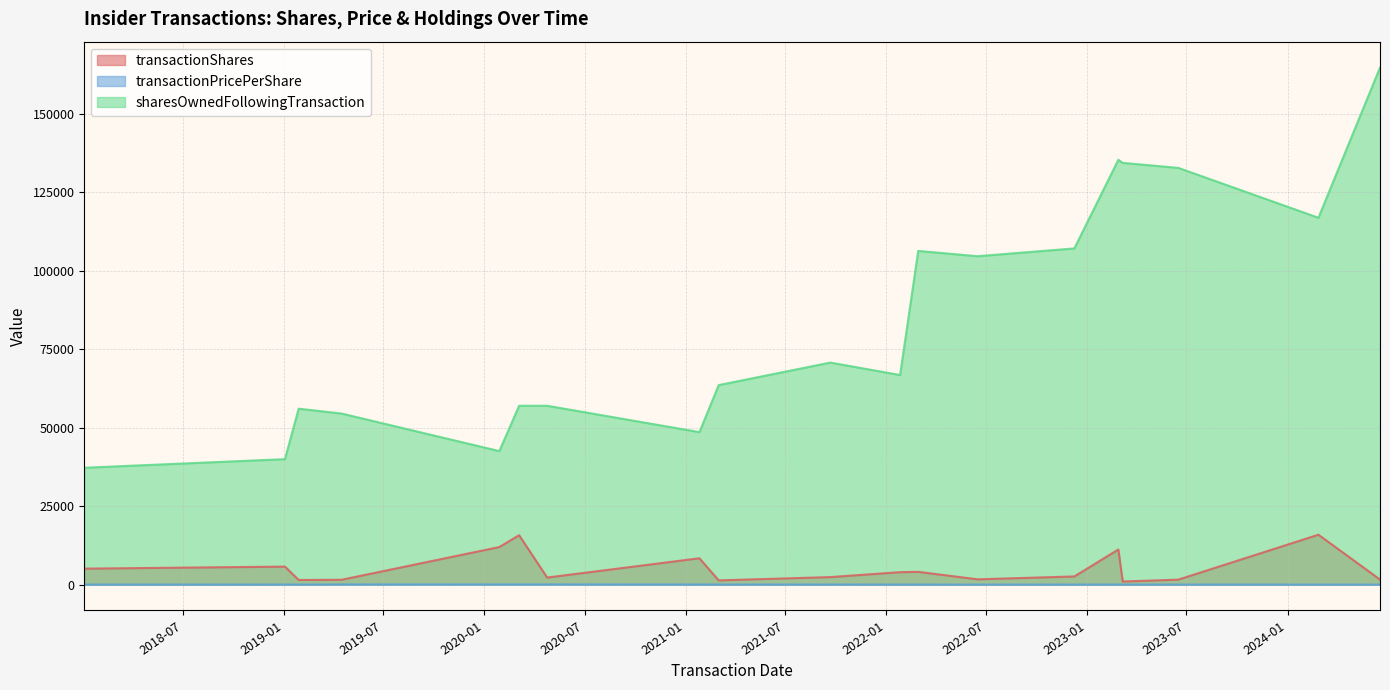

What is the label of the 10th point from the left?

2021-09-21